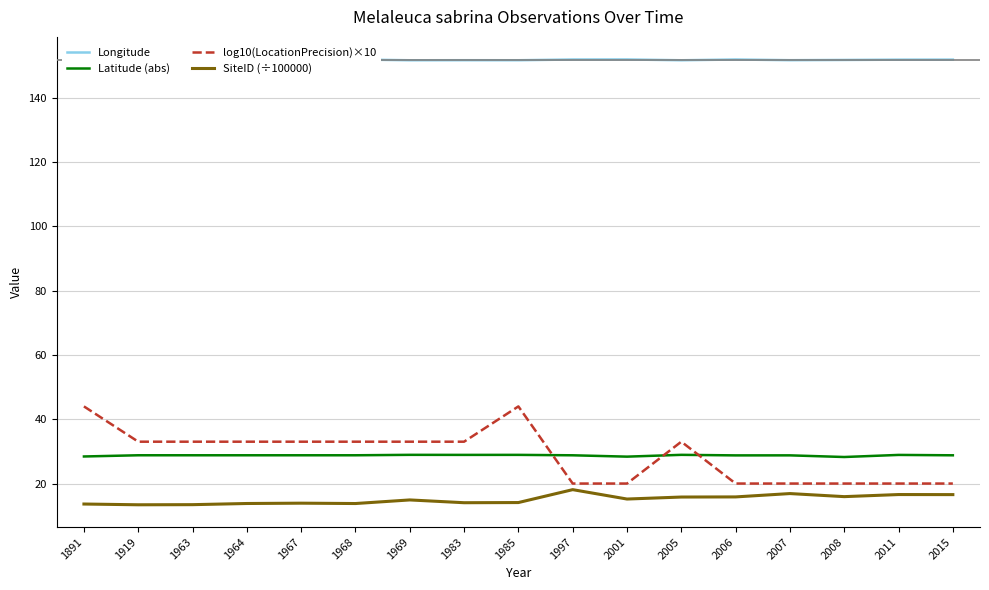

Which series has the largest range (max minus min)?

log10(LocationPrecision)×10